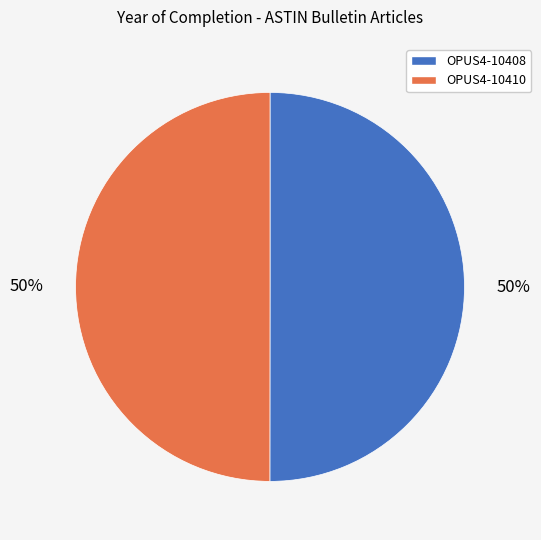

True or false: OPUS4-10408 accounts for 37% of the total.

False